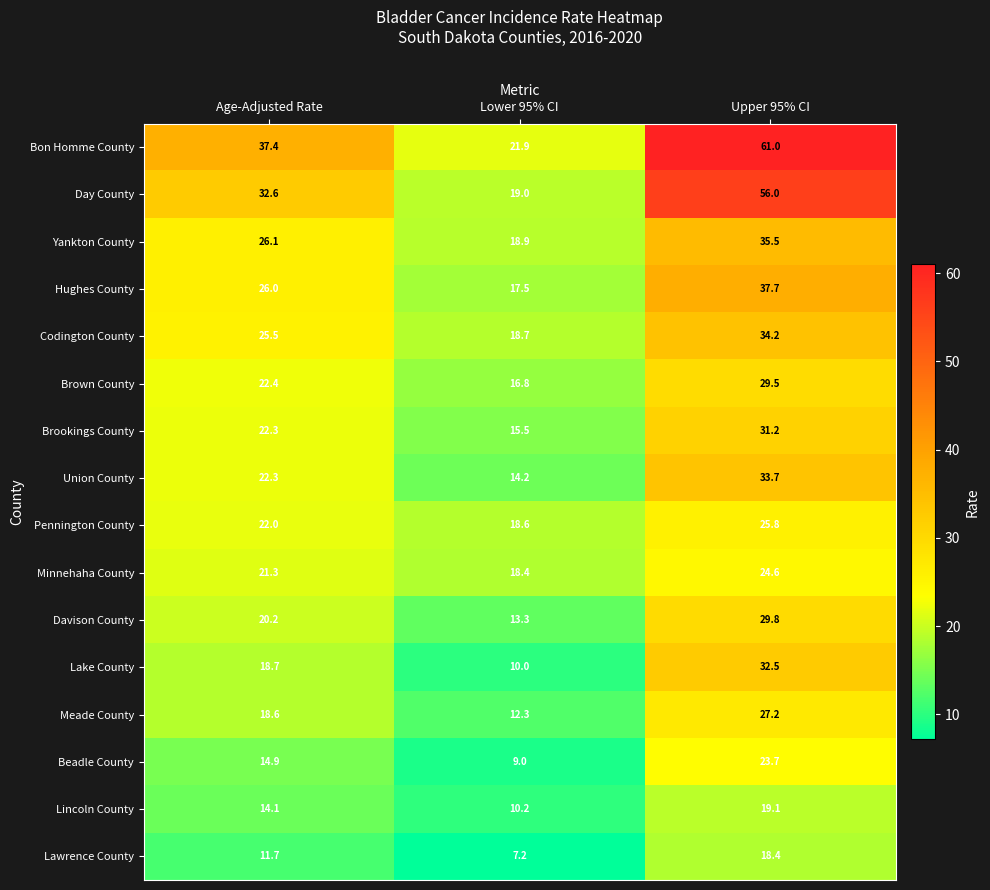

What is the average value of the Day County series?

35.9